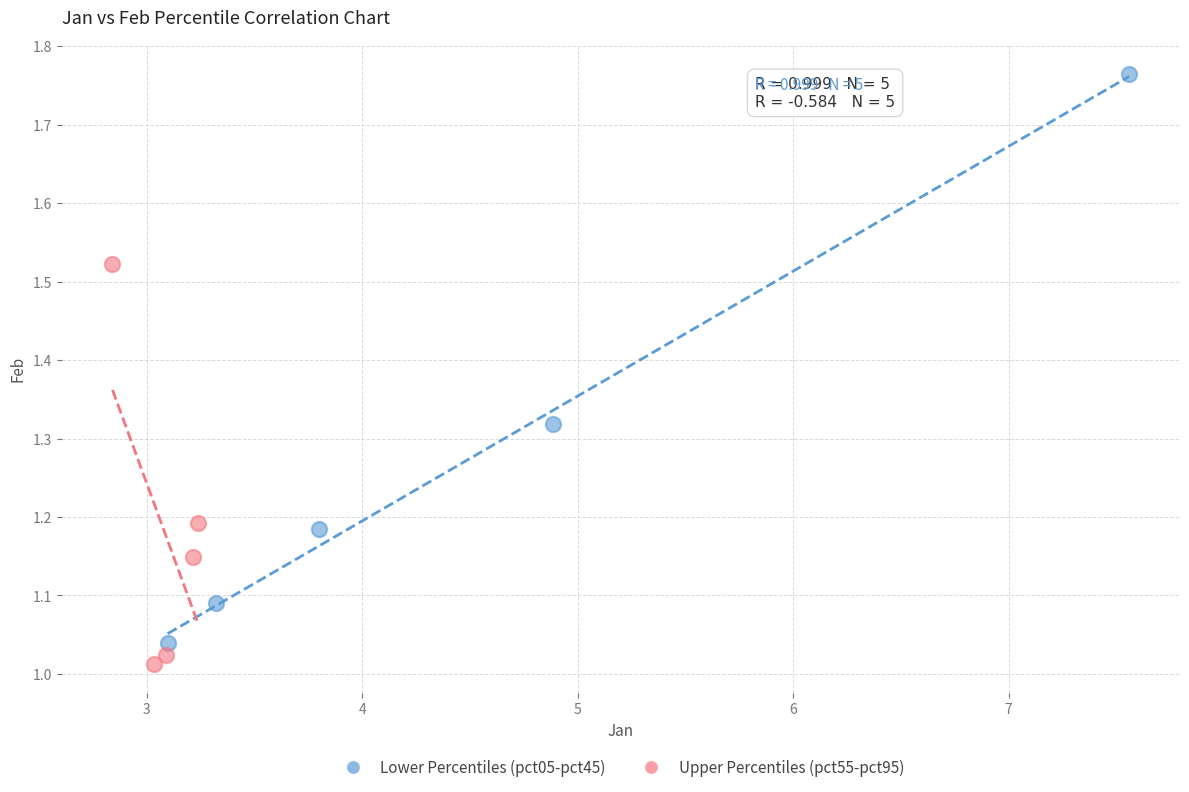

Which series has the largest Y range (max minus min)?

Lower Percentiles (pct05-pct45)